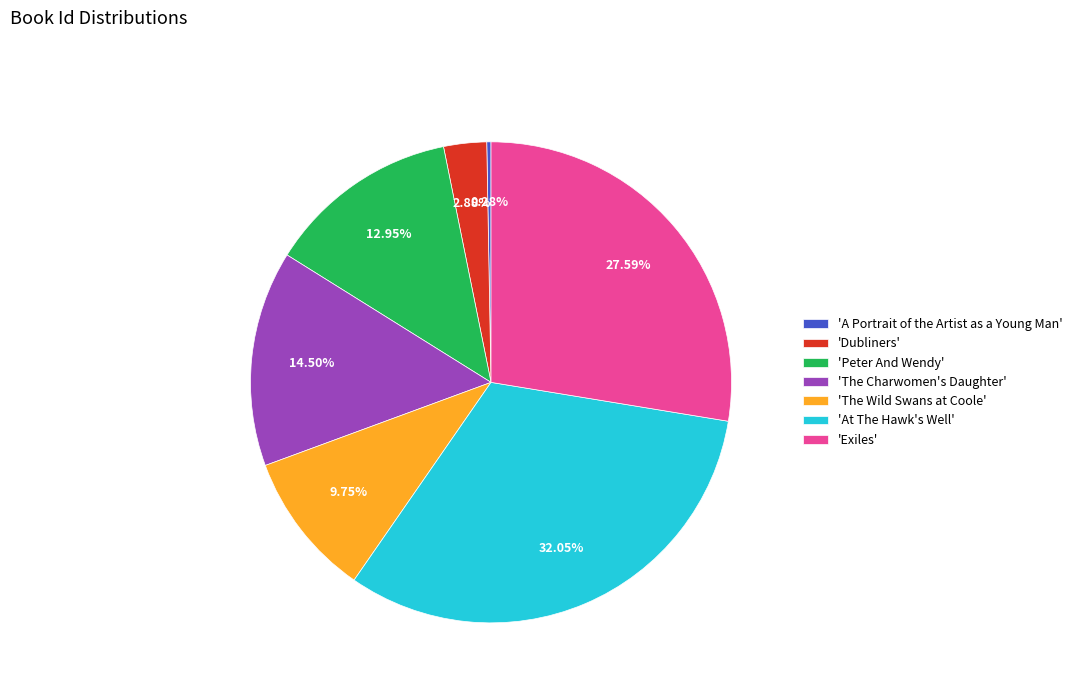

Which slice is the smallest?

'A Portrait of the Artist as a Young Man'